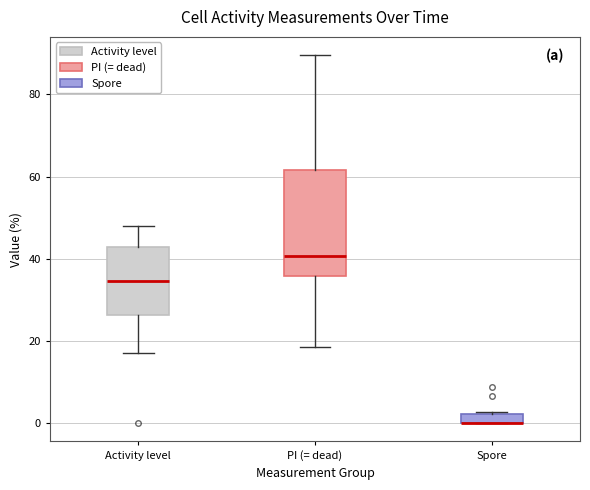

Where is the lower edge of the box for Activity level on the y-axis? The values are not printed on the chart, so give them approximately, as read against the axis.

26